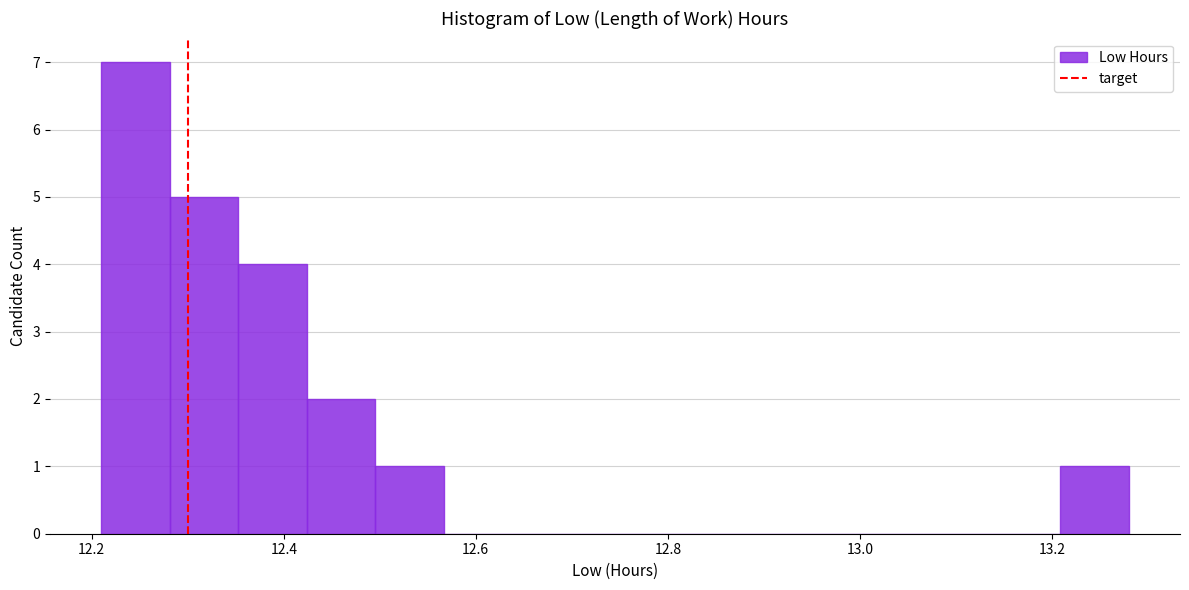

Around what value on the x-axis is the tallest bar? Give the approximate position of its centre, as read against the axis.

12.24